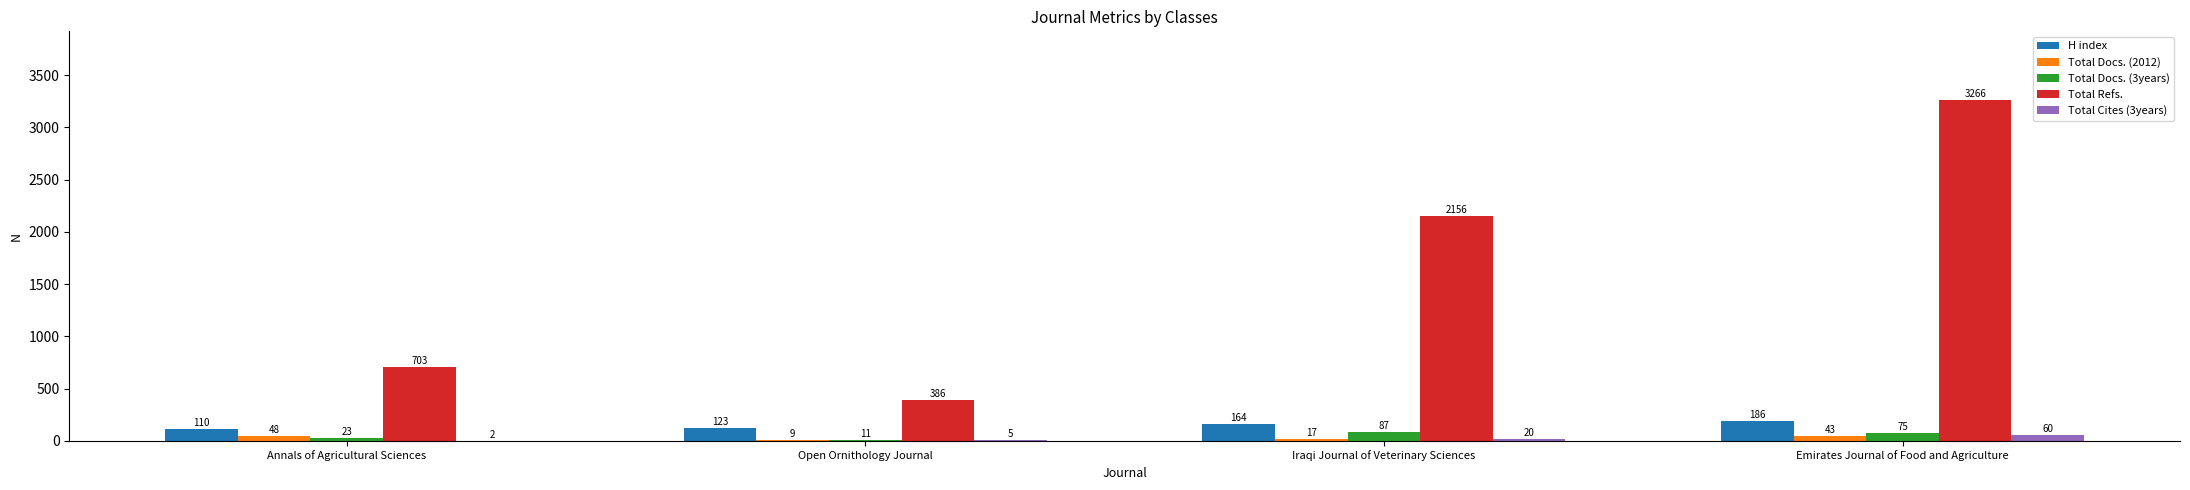

At which label does Total Docs. (3years) first exceed 75?

Iraqi Journal of Veterinary Sciences